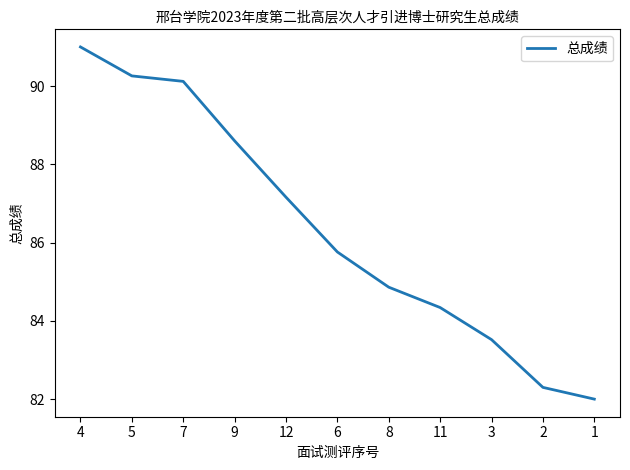

Read the value at 5.

90.3